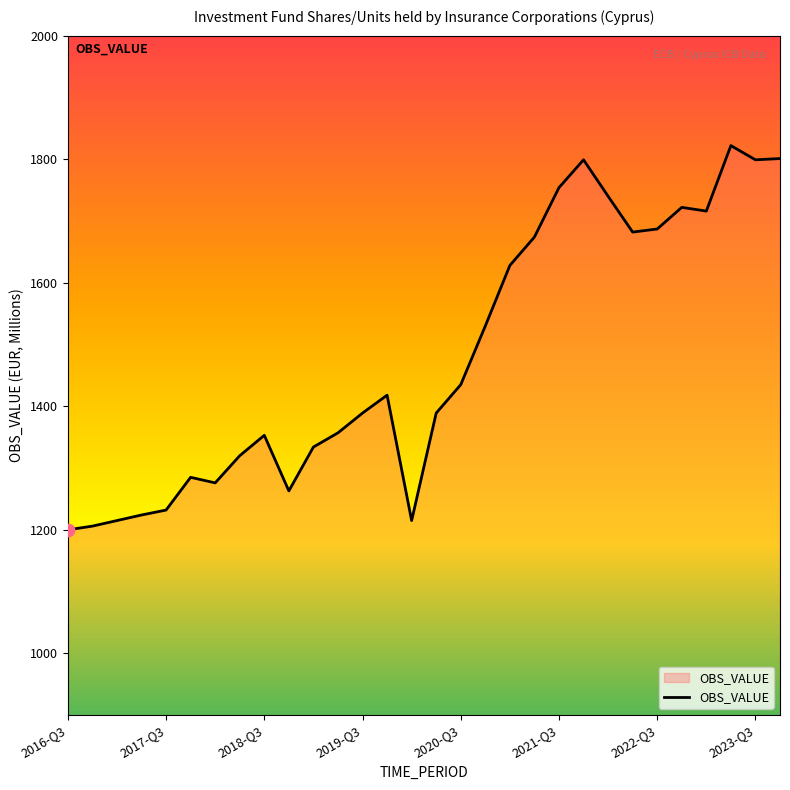

What is the difference between the maximum and minimum values?

622